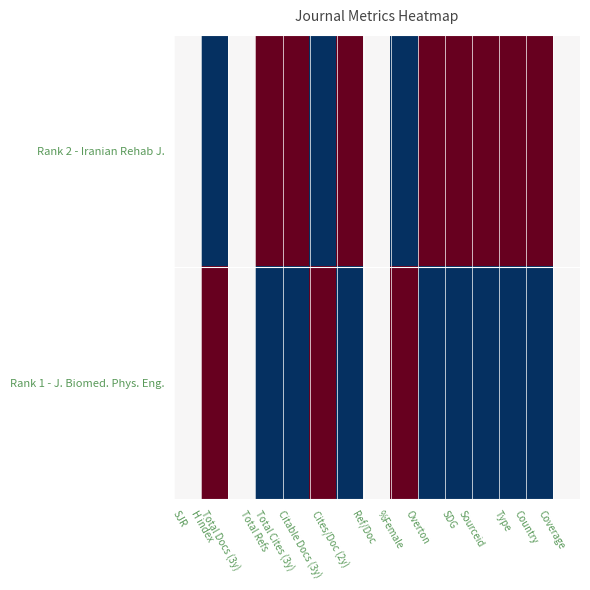

Between Ref/Doc and Coverage, which is larger?

Ref/Doc